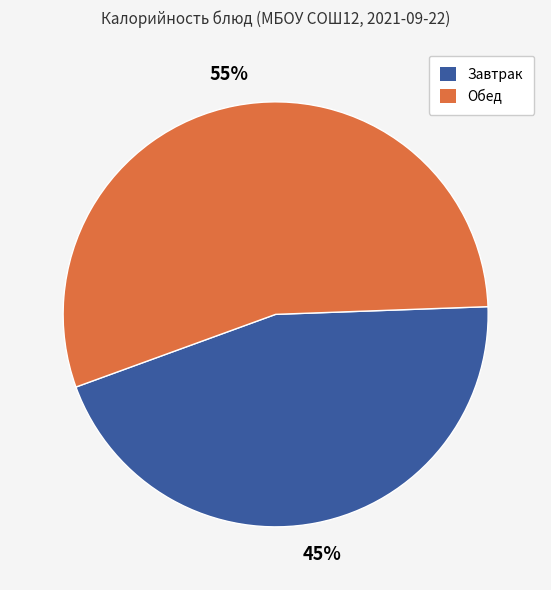

To the nearest percent, what is the average slice percentage?

50%